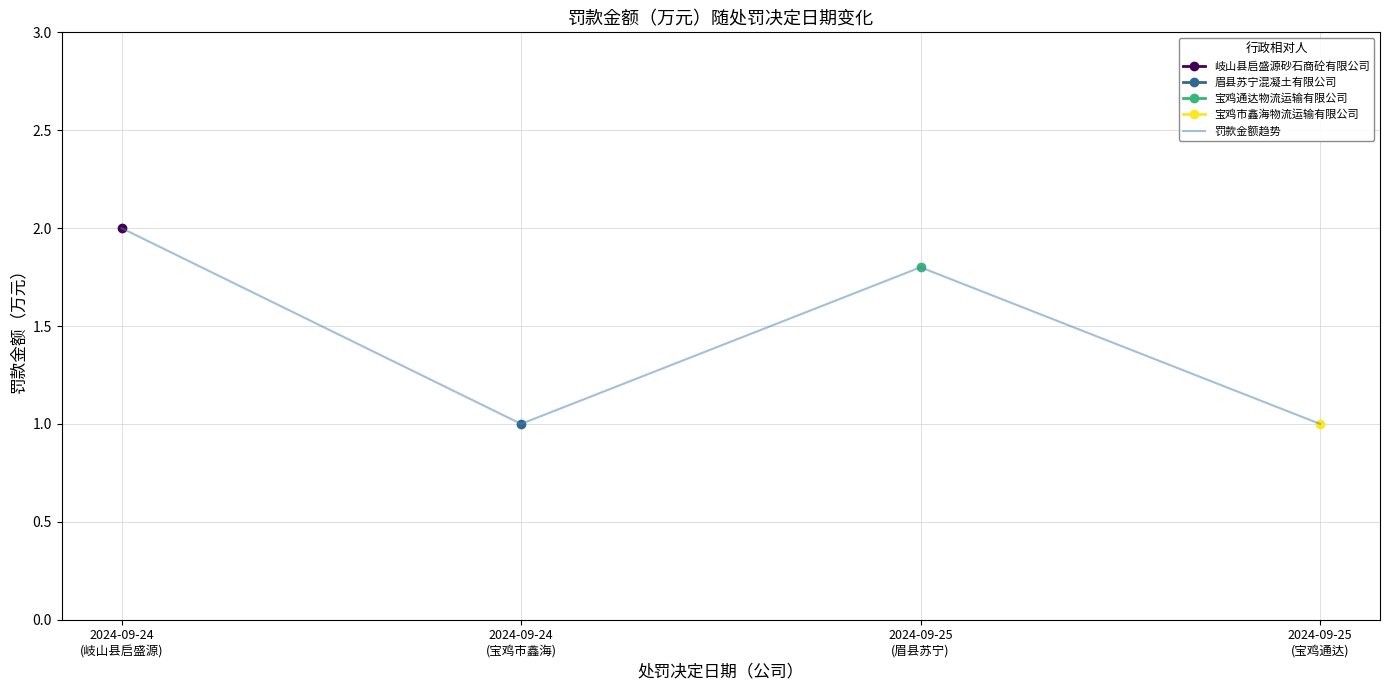

What is the minimum value shown in the chart?

1.0